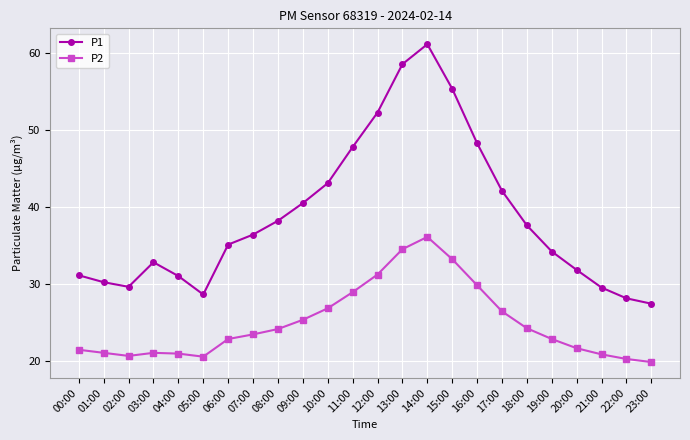

What is the difference between the highest and lowest values at 19:00?

11.4